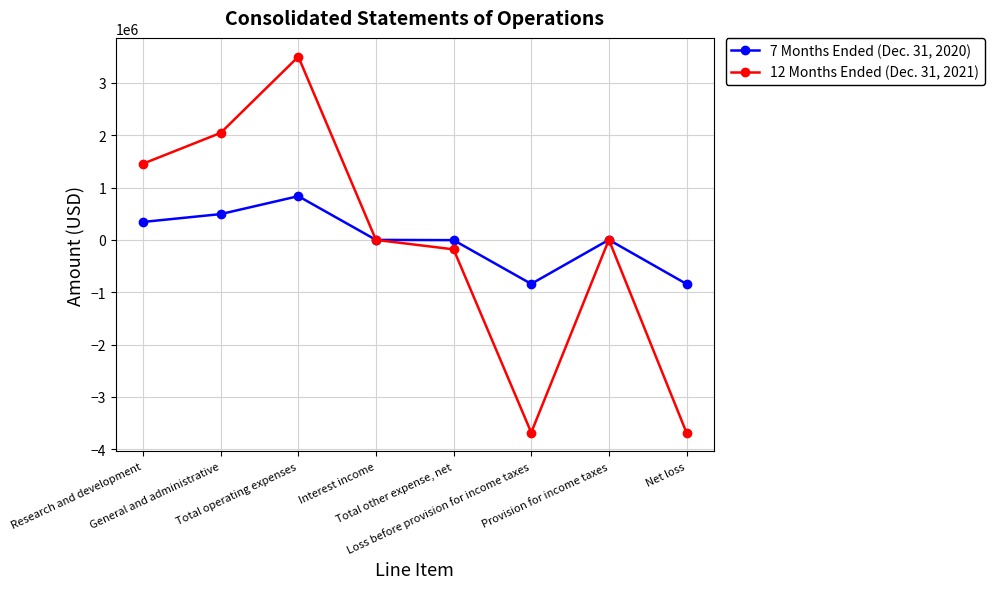

What is the approximate value of 7 Months Ended (Dec. 31, 2020) at Provision for income taxes, to the nearest 10?

1600